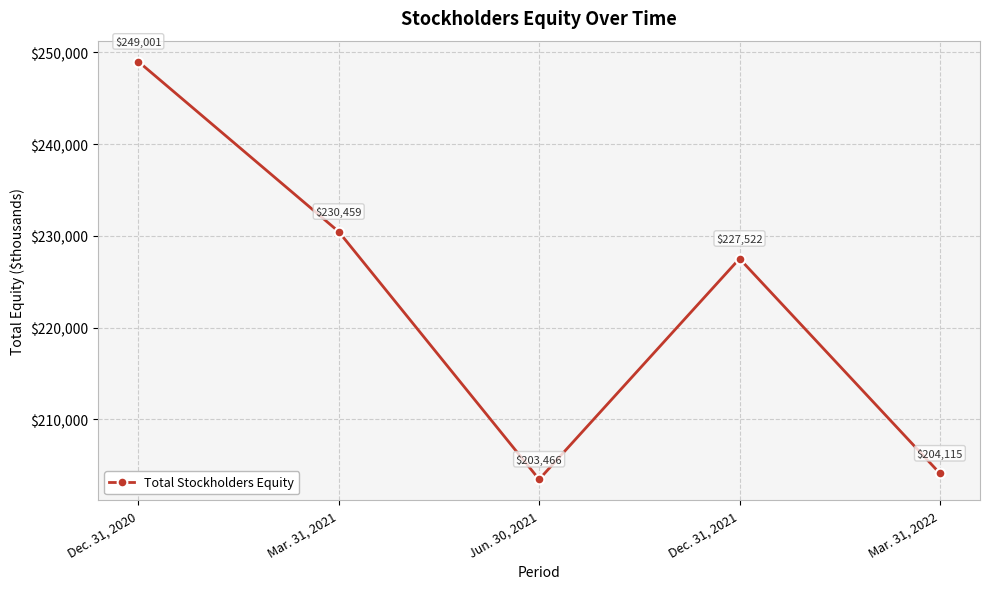

Is this an area chart (filled region under the line)?

No